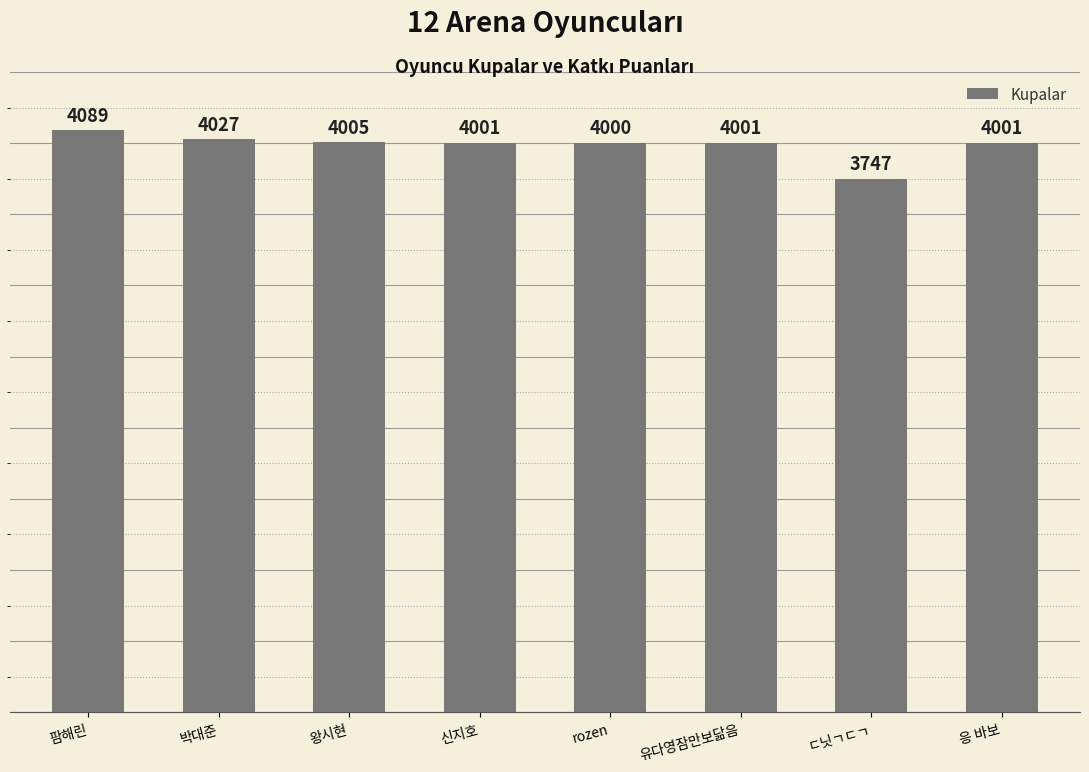

What is the difference between the maximum and minimum values?

342